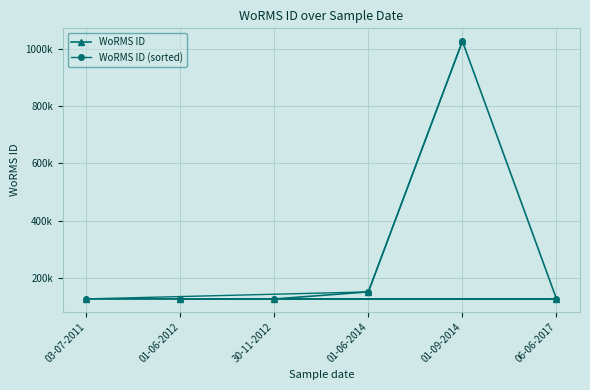

What is the average value of the WoRMS ID series?

280987